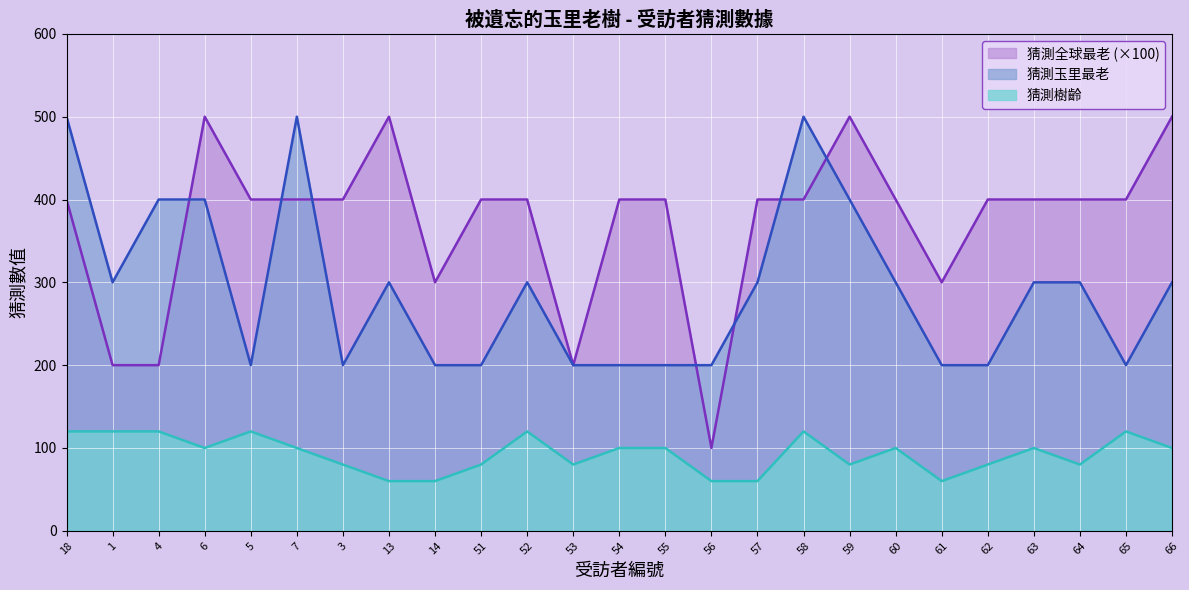

At which category does 猜測全球最老 reach its first local peak?

6